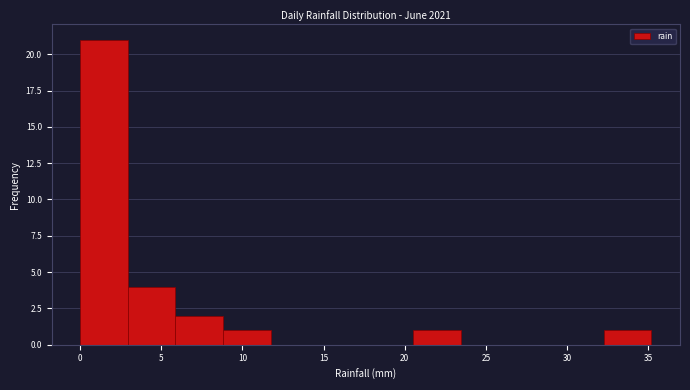

How tall is the bar that spans 32.5 to 35.0 on the x-axis? Neither the bar edges nor the heights are printed on the chart, so give them approximately, as read against the axes.

1